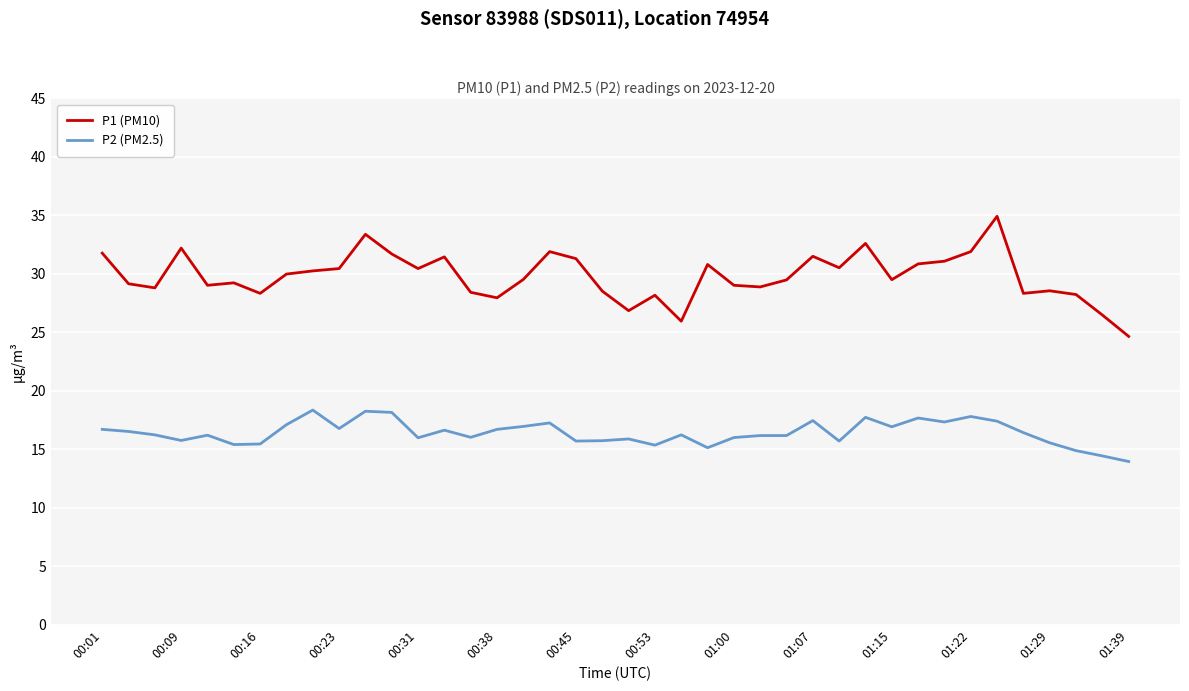

Which series has the largest range (max minus min)?

P1 (PM10)